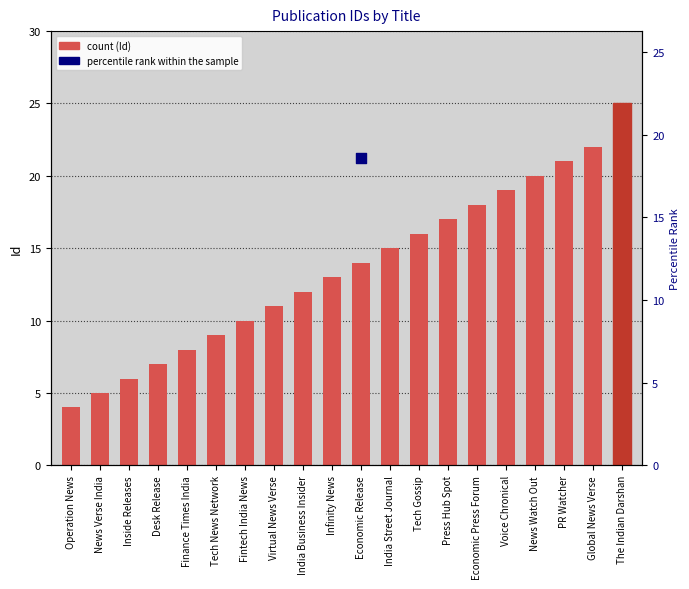

Between Infinity News and Virtual News Verse, which is larger?

Infinity News